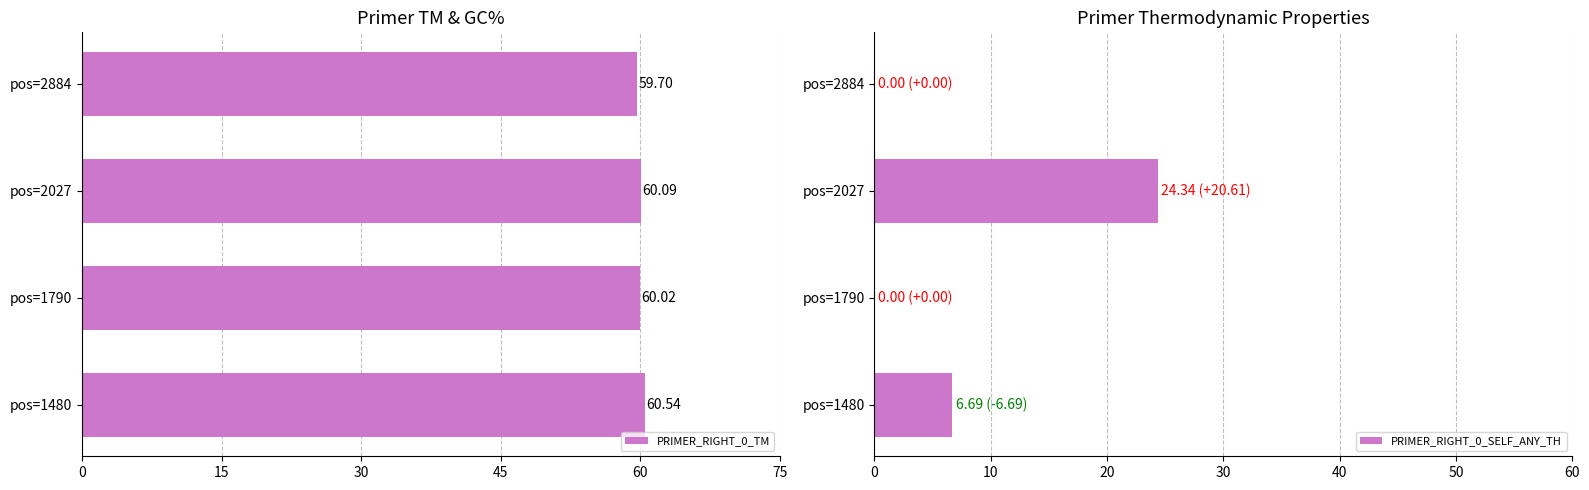

Reading right to left, transcribe all the data shown in this chart.

PRIMER_RIGHT_0_TM: 59.7	60.1	60.0	60.5
PRIMER_RIGHT_0_SELF_ANY_TH: 0.0	24.3	0.0	6.7